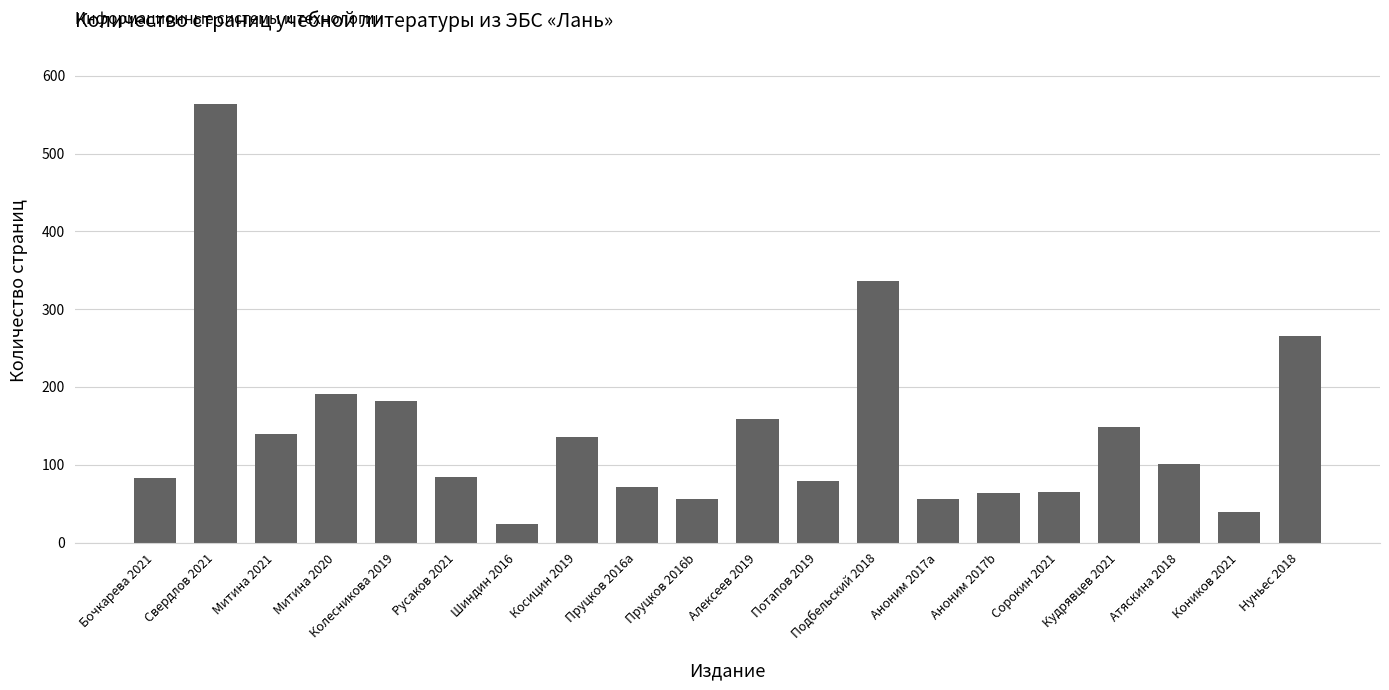

At which label is the value closest to 294?

Нуньес 2018